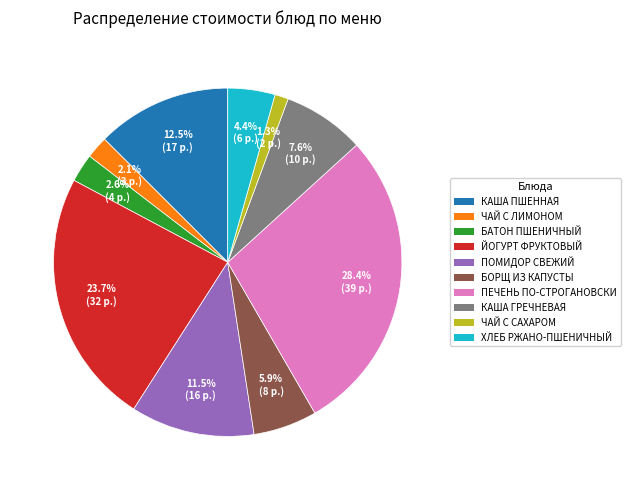

What is the largest slice in the pie chart?

ПЕЧЕНЬ ПО-СТРОГАНОВСКИ